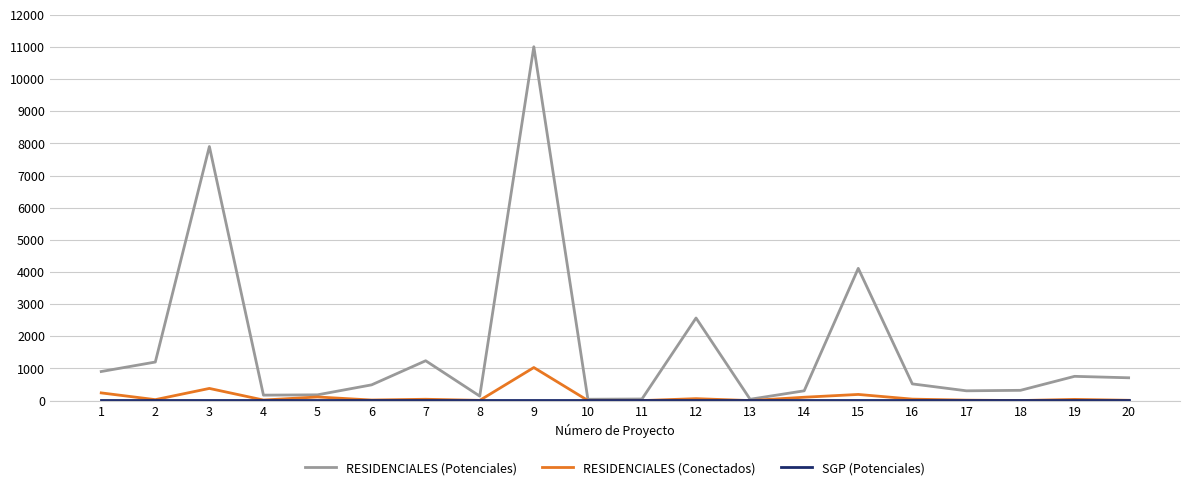

Which series has the largest total across all categories?

RESIDENCIALES (Potenciales)